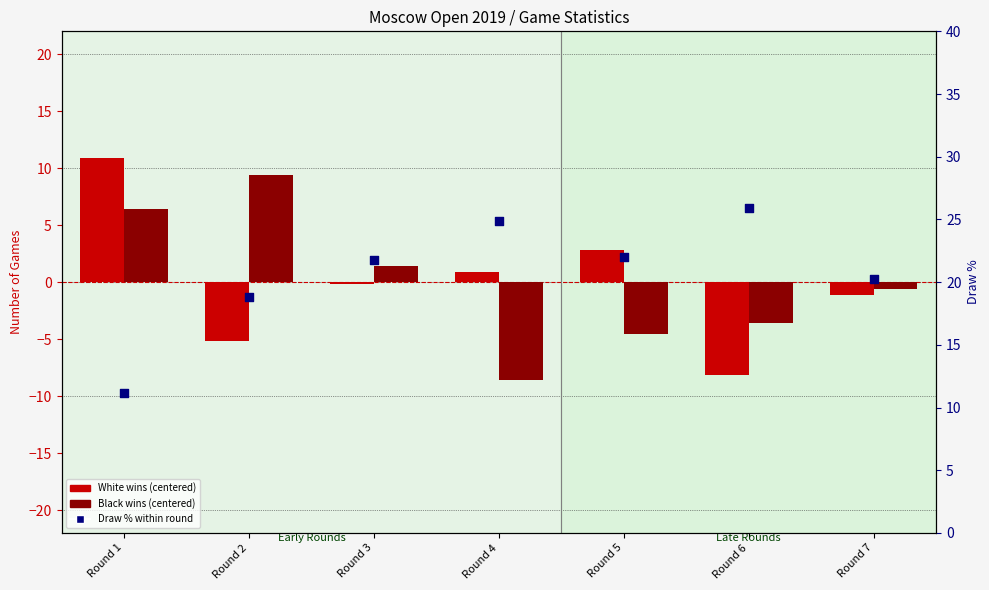

At how many categories does at least one series exceed 17?

6